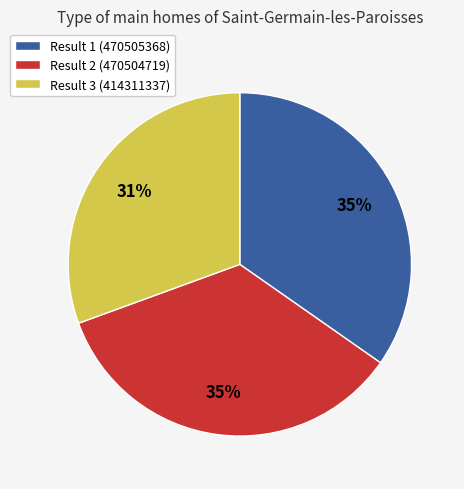

What percentage is the Result 2 (470504719) slice, to the nearest percent?

35%